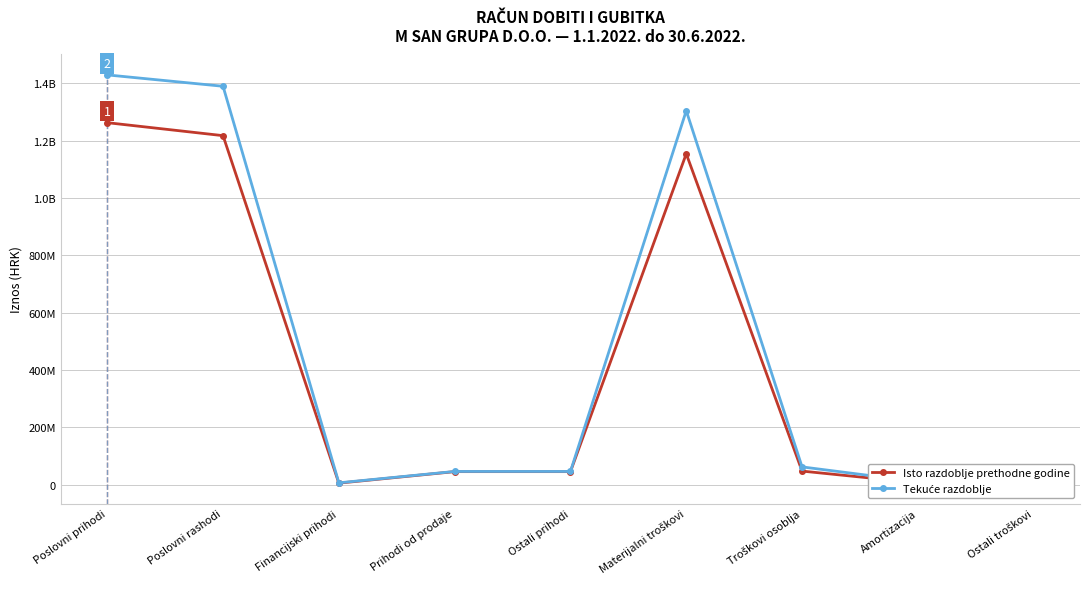

Reading left to right, what are all the values shown in this chart?

Isto razdoblje prethodne godine: 1262589386	1217321680	5155875	45267706	45267706	1154020543	47171813	6117159	8168760
Tekuće razdoblje: 1429257919	1389578465	6227738	45907192	45907192	1304225061	61774292	10229090	18866858